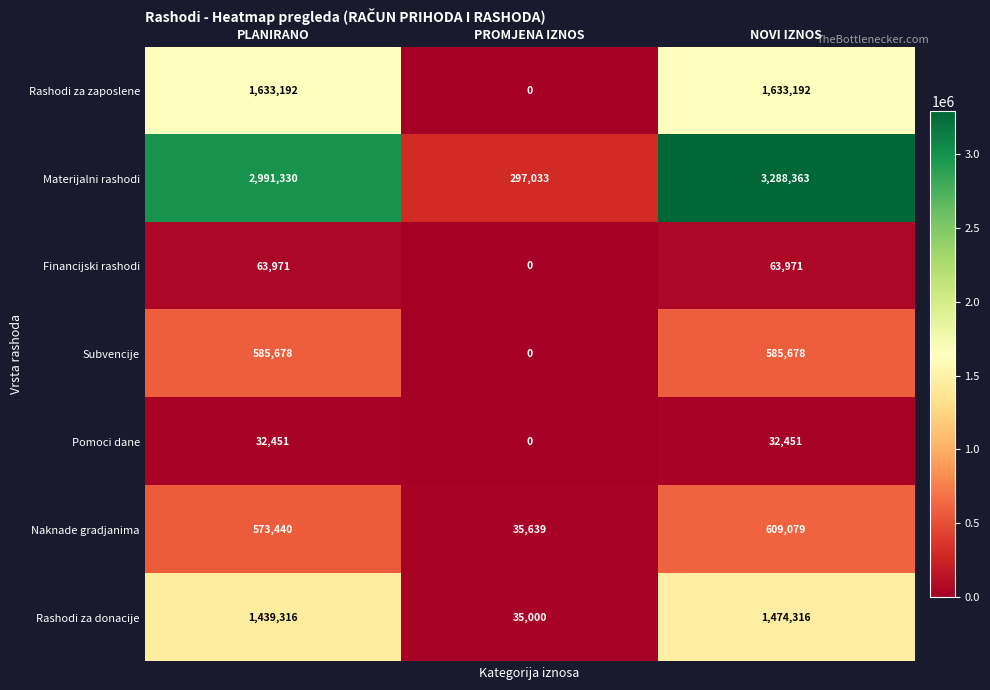

Between PLANIRANO and PROMJENA IZNOS, which series saw the biggest shift?

Materijalni rashodi